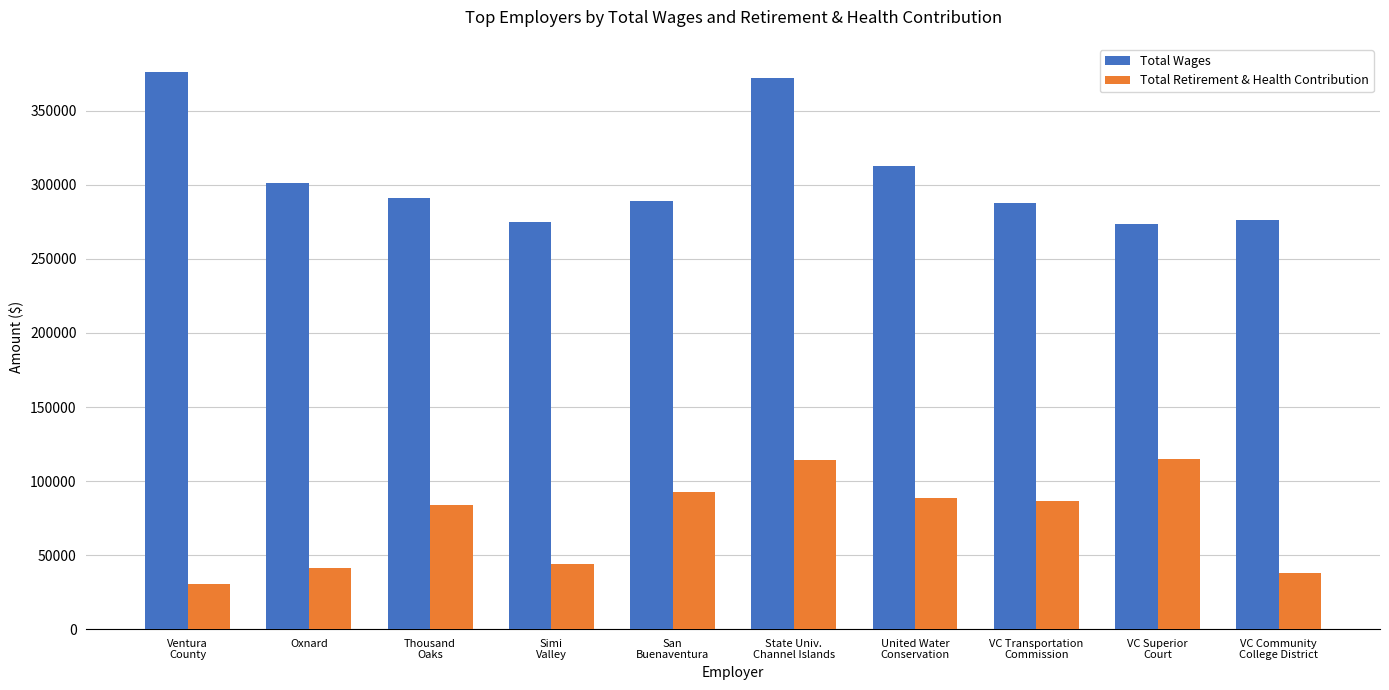

What is the average value of the Total Wages series?

305516.8